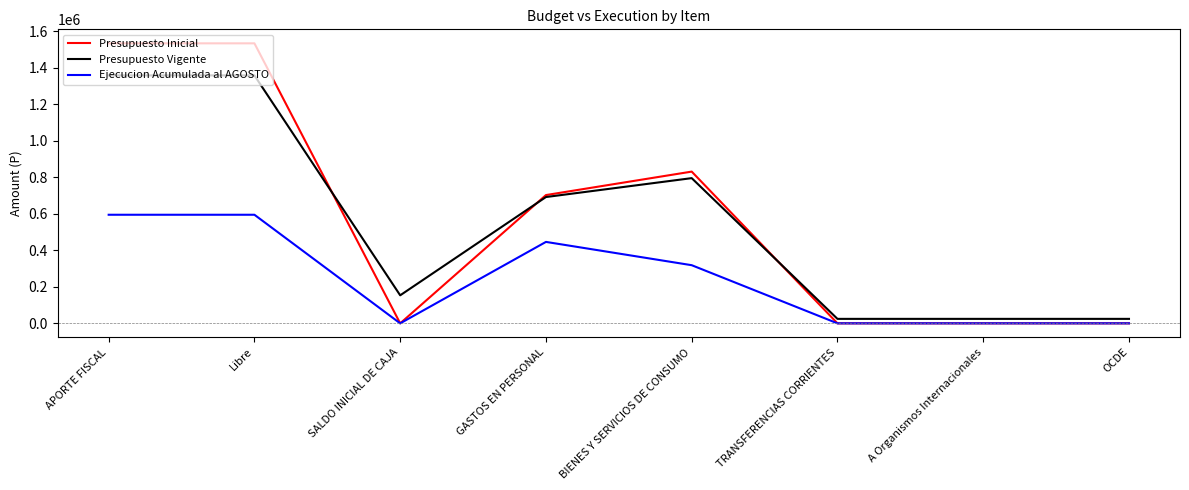

Is it true that Presupuesto Vigente equals 979912 at GASTOS EN PERSONAL?

False